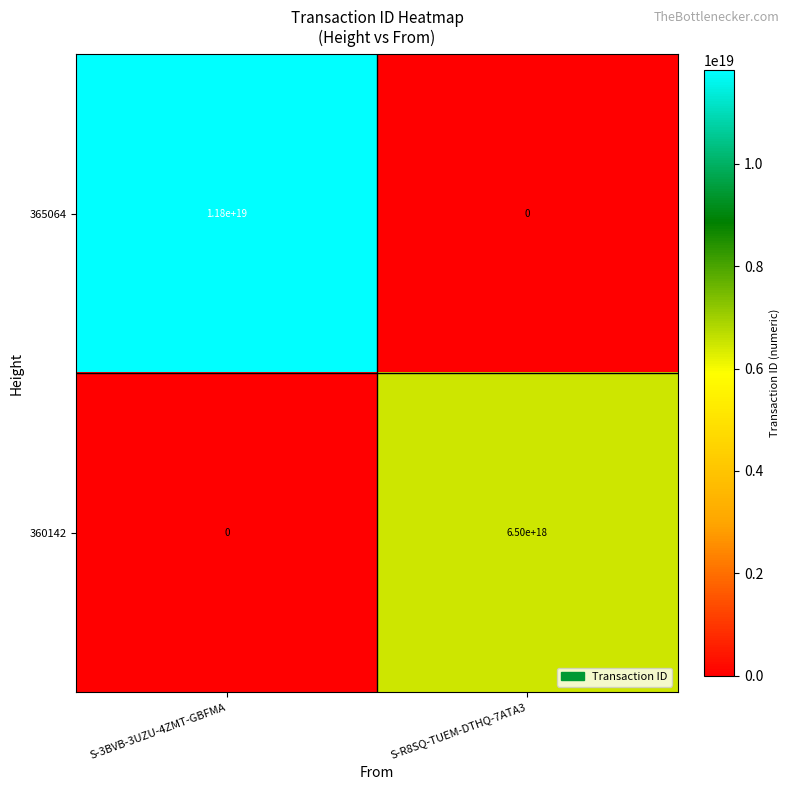

Between S-3BVB-3UZU-4ZMT-GBFMA and S-R8SQ-TUEM-DTHQ-7ATA3, which series saw the biggest shift?

365064